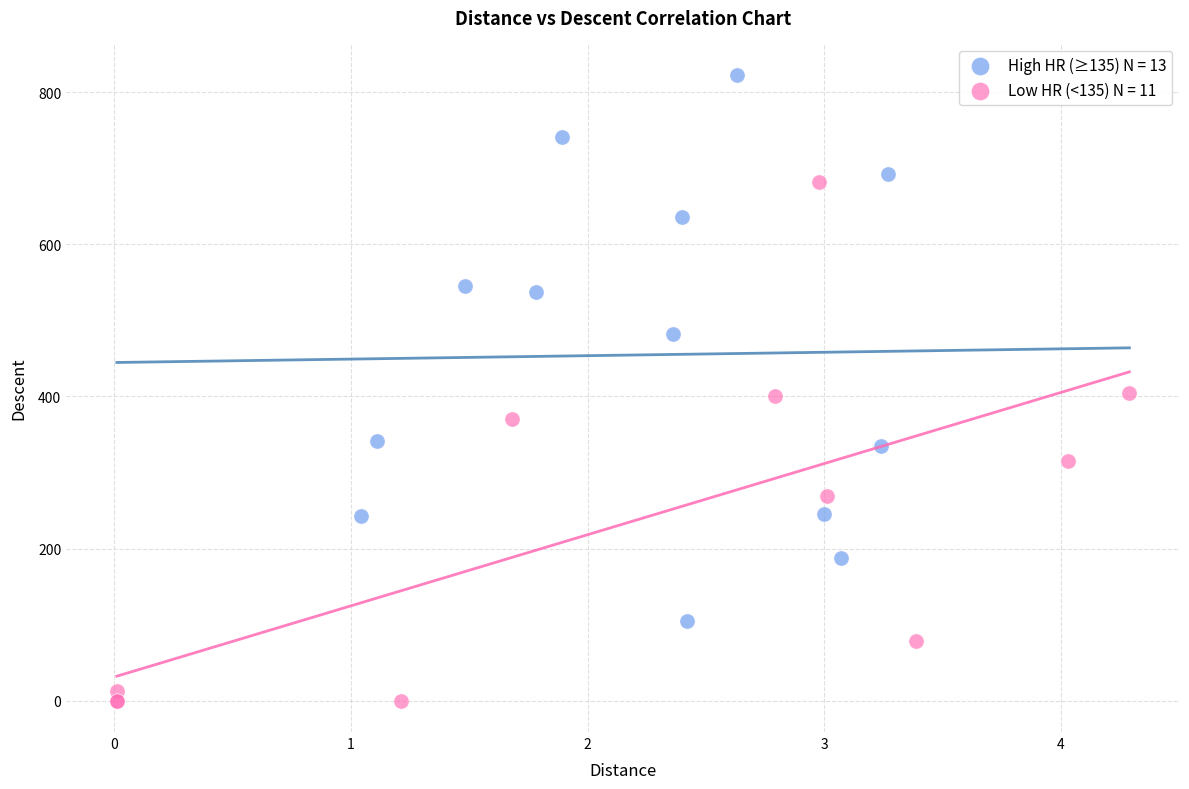

Which series reaches the minimum Y coordinate?

Low HR (<135) N = 11